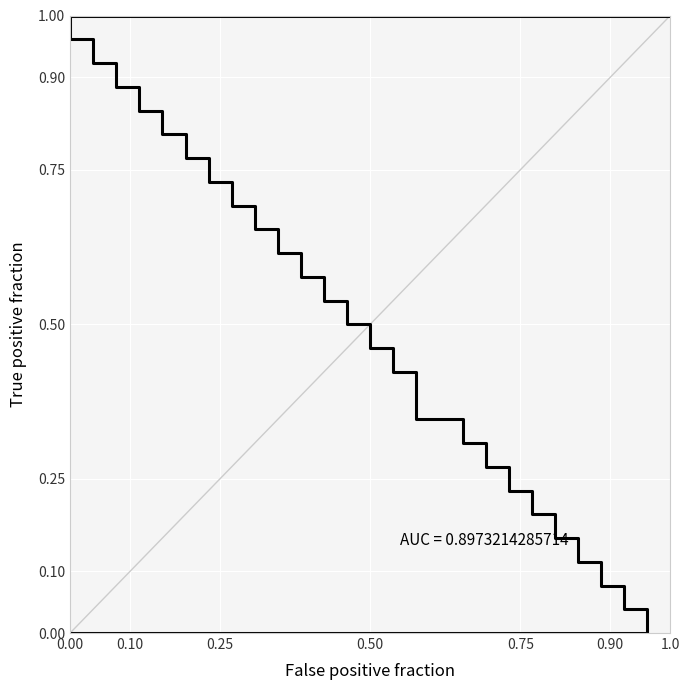

What is the greatest value displayed?

1.0